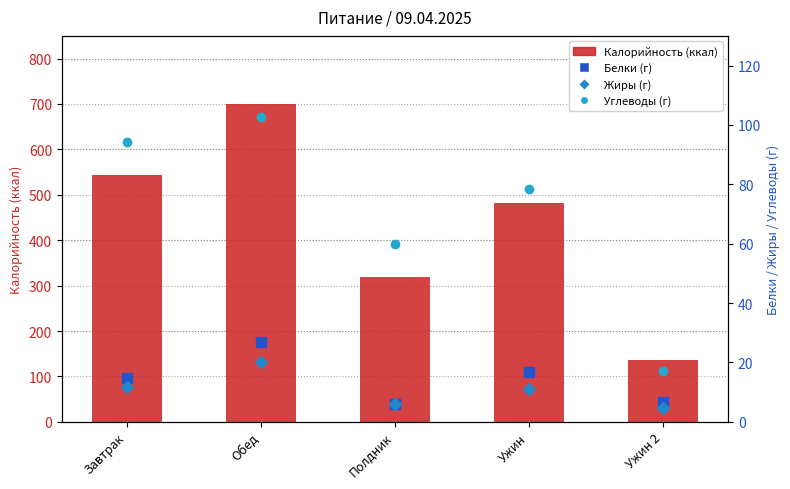

What is the value of the Жиры (г) bar at the 2nd from the left?

20.1